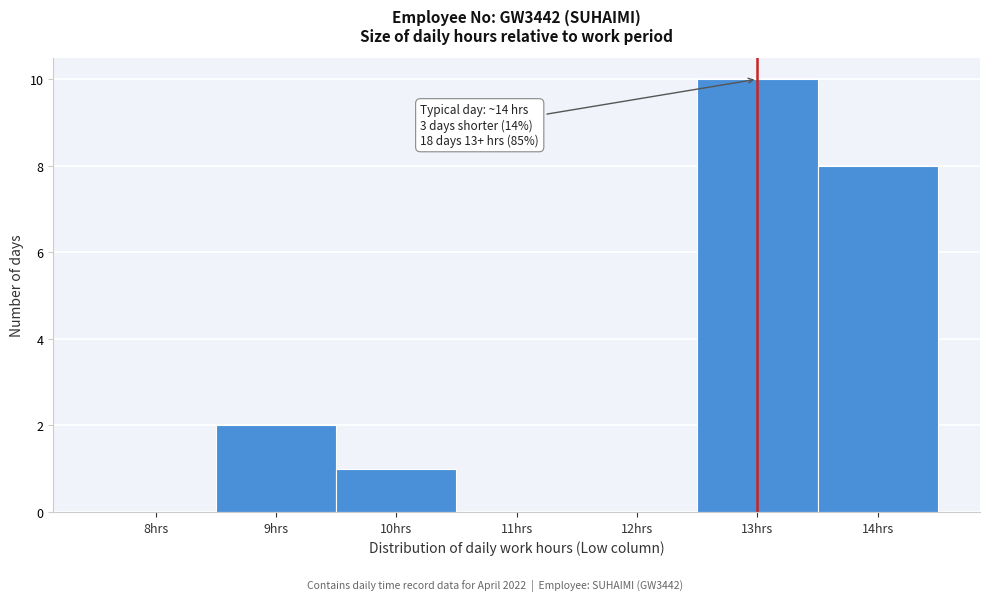

Reading right to left, what are all the values shown in this chart?

14hrs=8	13hrs=10	12hrs=0	11hrs=0	10hrs=1	9hrs=2	8hrs=0